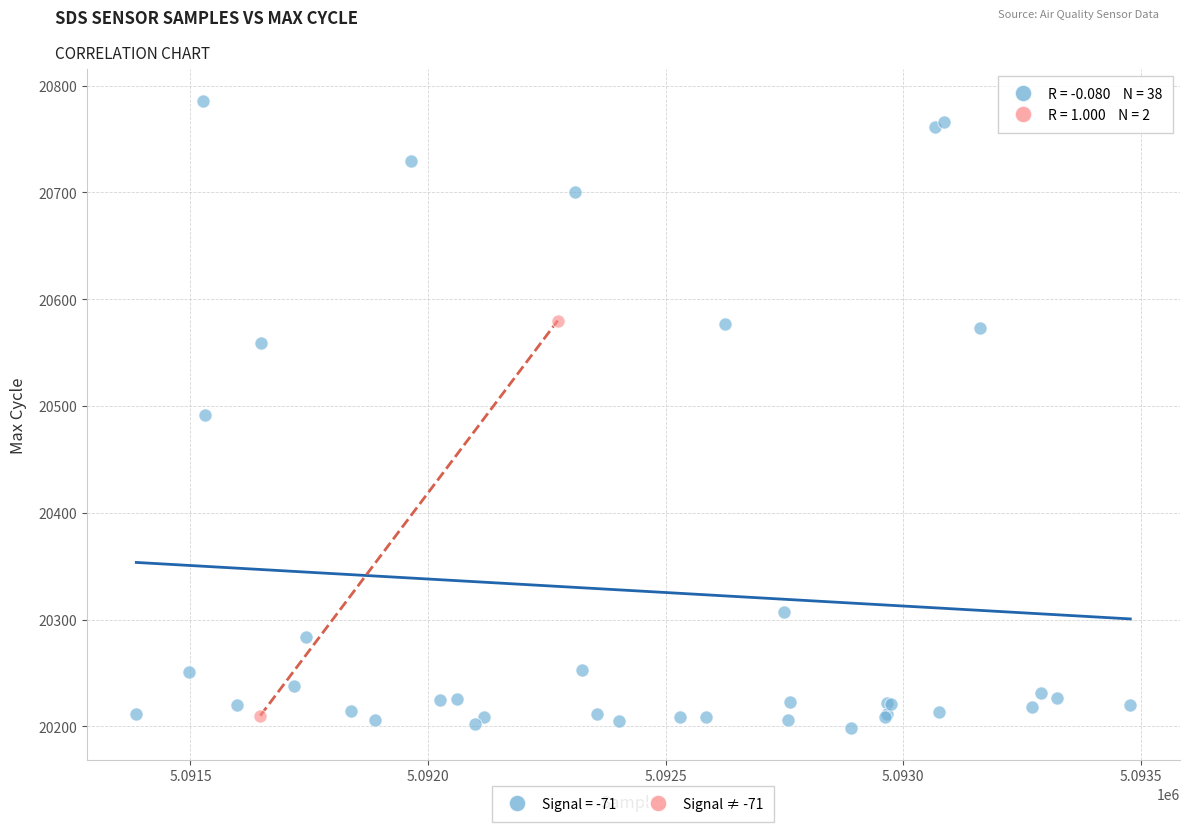

What are all the series names shown in the legend?

Signal = -71, Signal ≠ -71